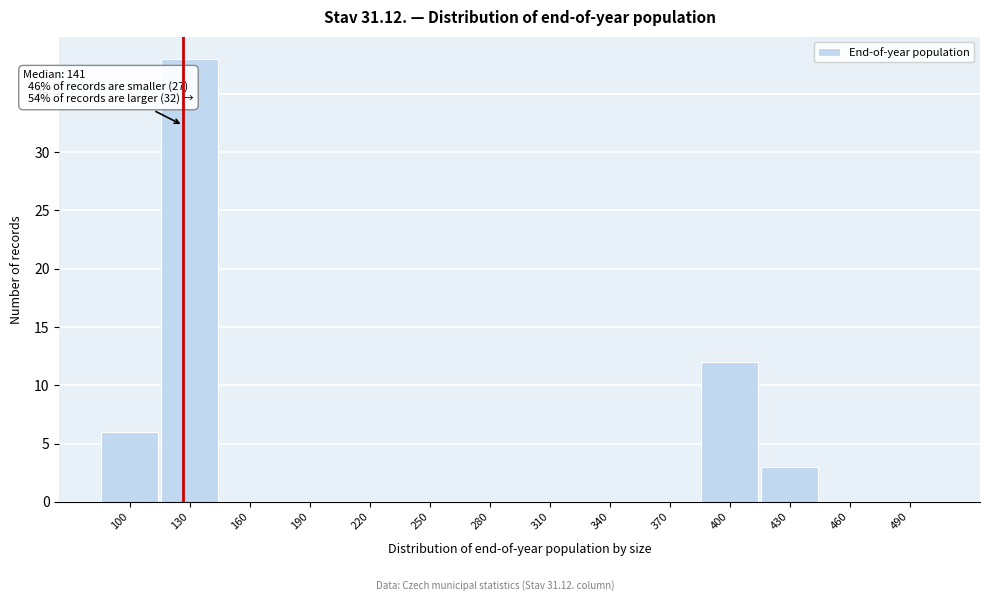

Reading right to left, what are all the values shown in this chart?

490=0	460=0	430=3	400=12	370=0	340=0	310=0	280=0	250=0	220=0	190=0	160=0	130=38	100=6